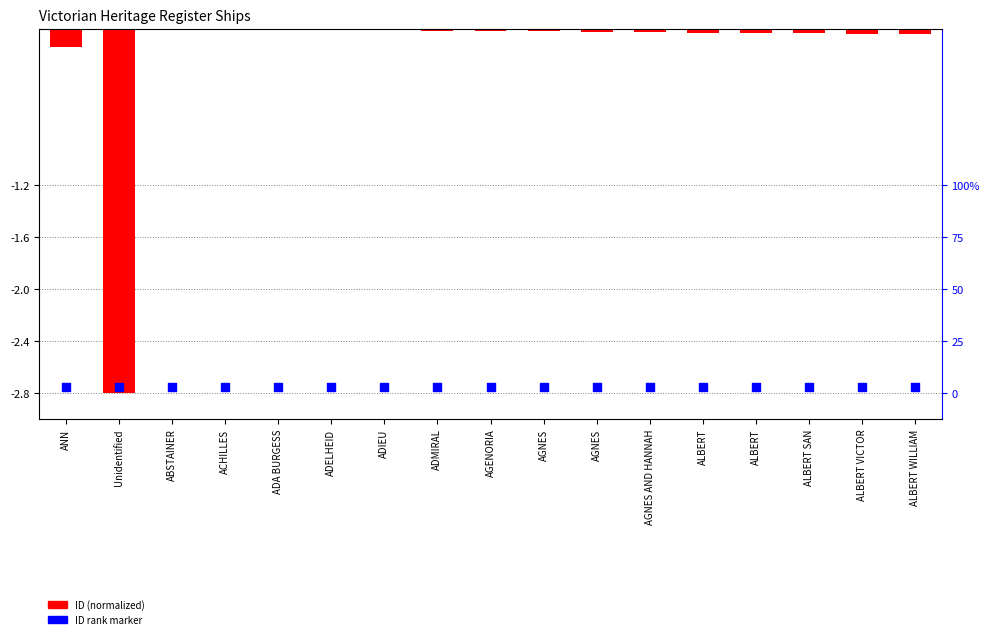

At which category is the sum across all series the highest?

ABSTAINER